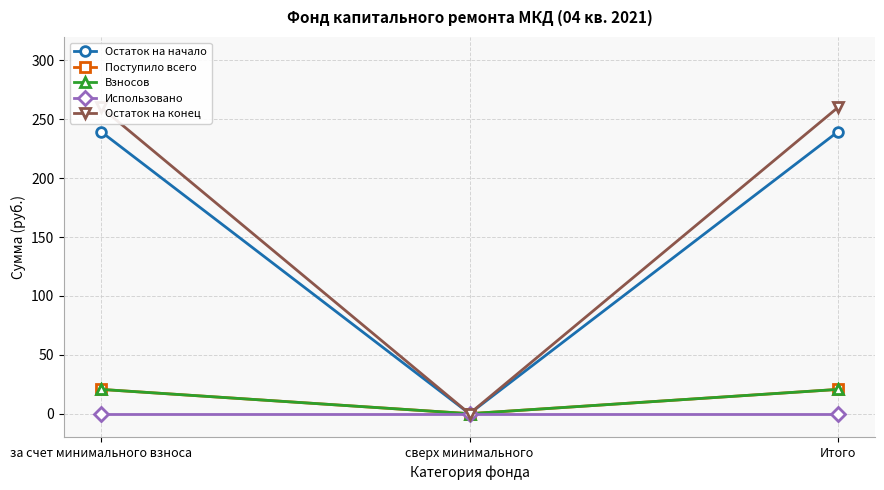

At which label does Поступило всего reach its minimum?

сверх минимального